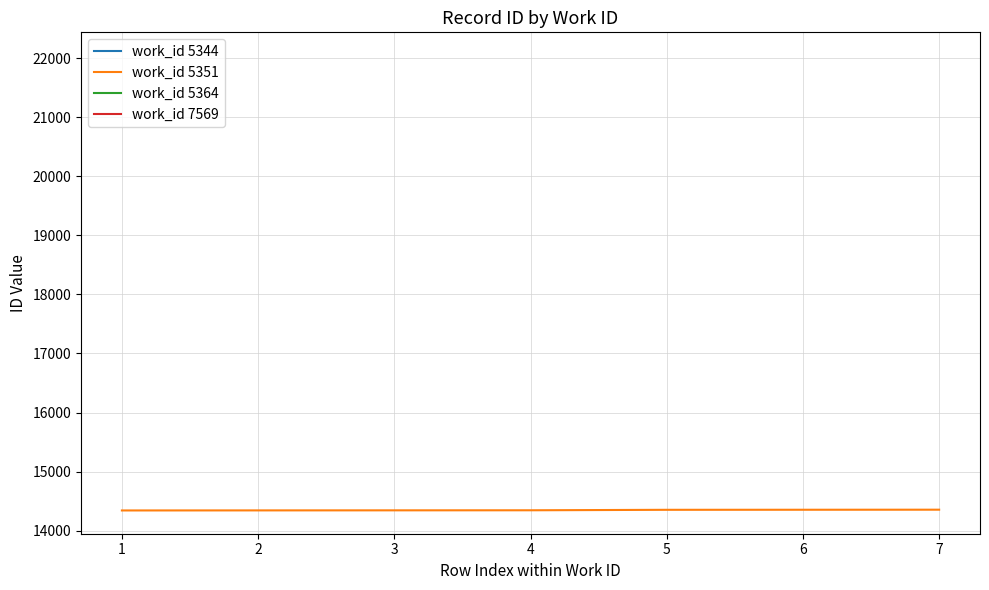

The value of work_id 5351 at 2 is 22156. True or false?

False